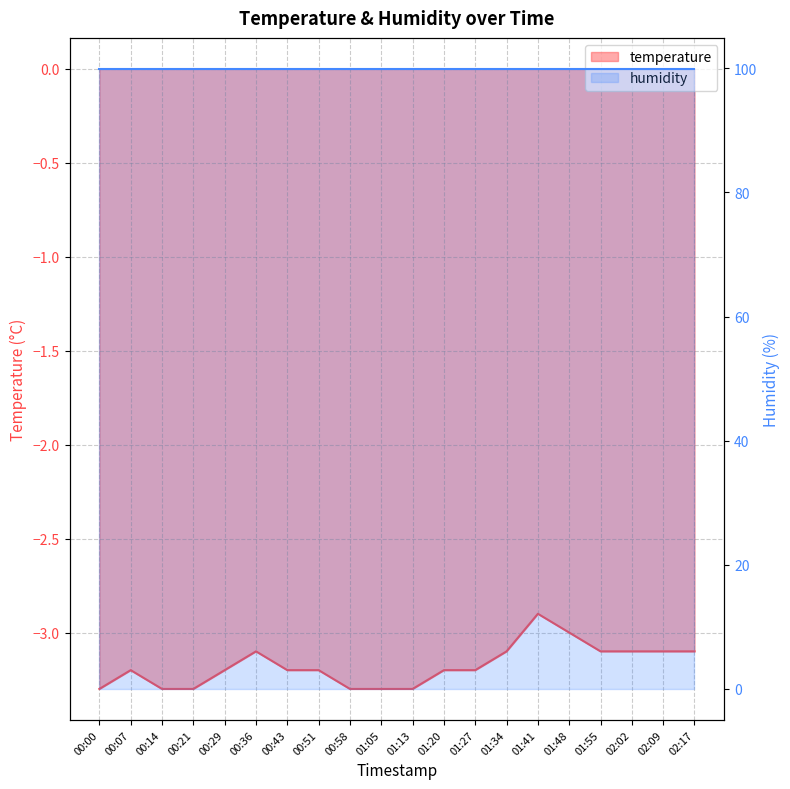

How many data points does each series have?

20